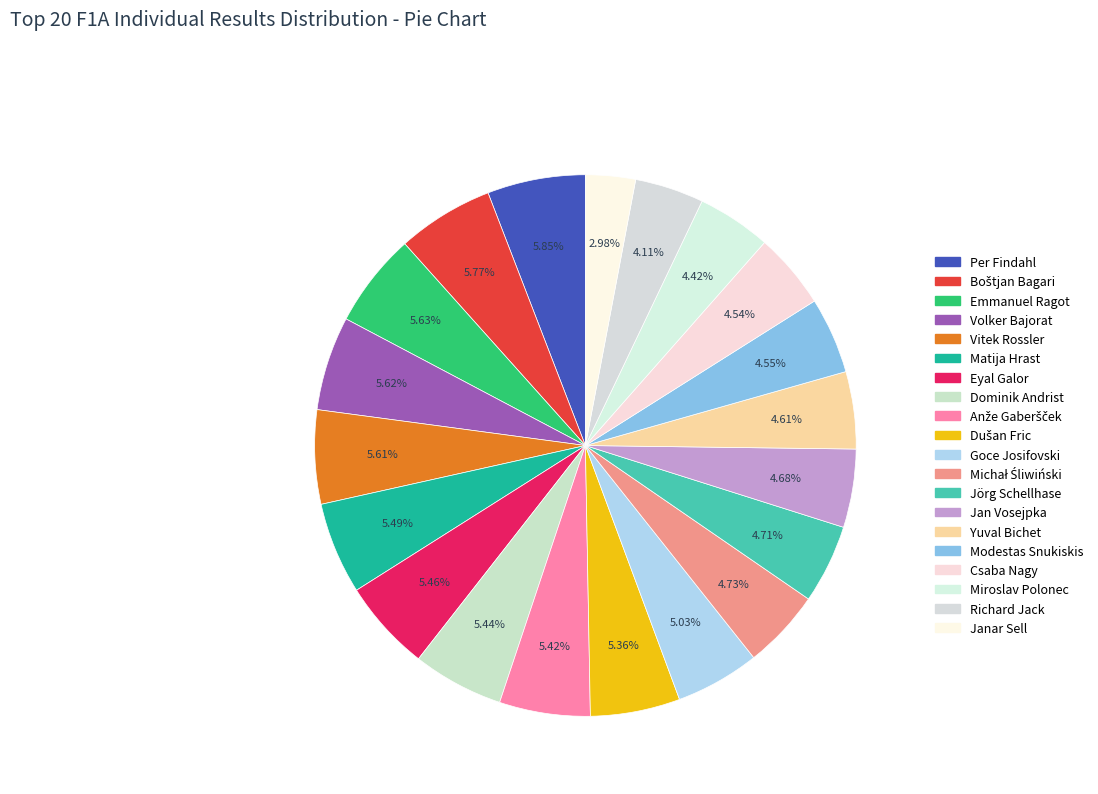

How many slices are in this pie chart?

20